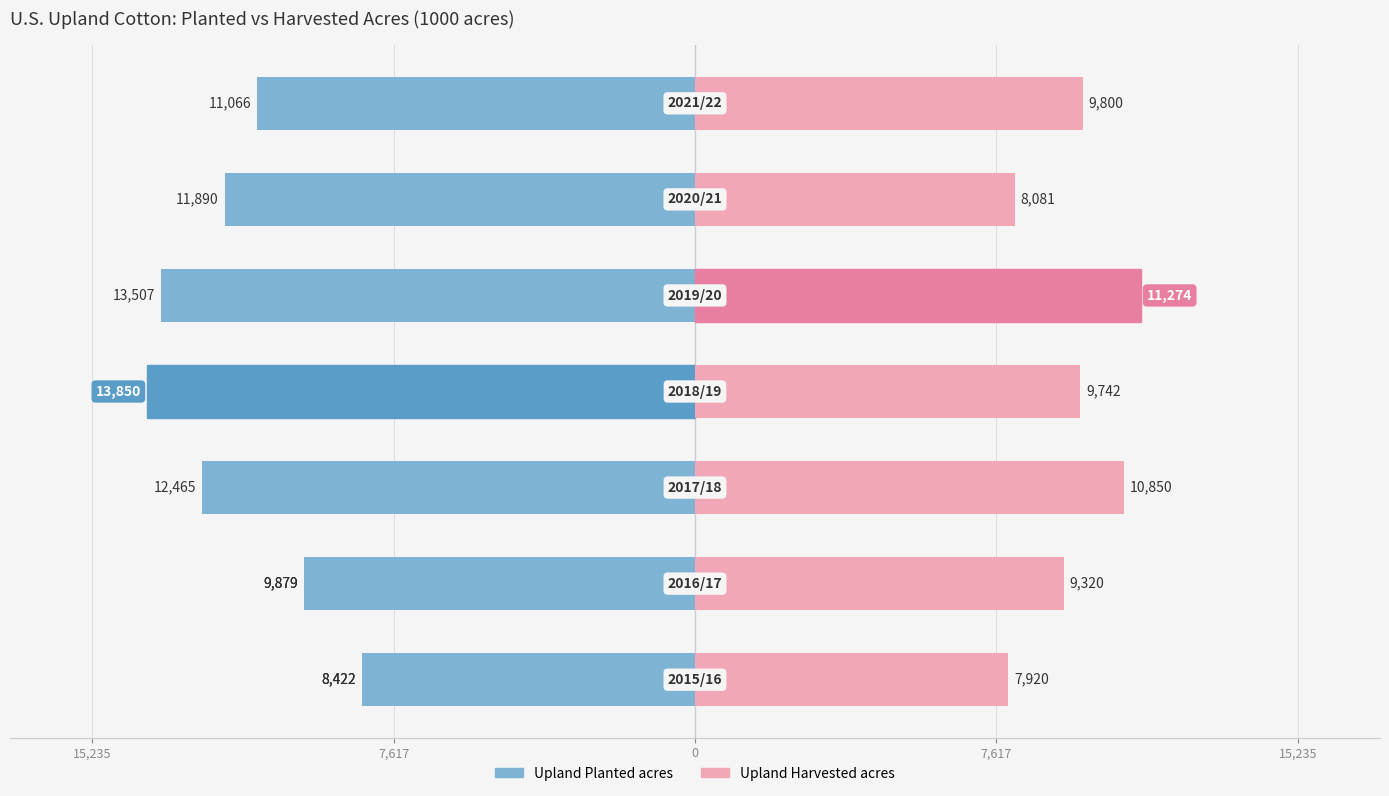

How many values in the Upland Planted acres series exceed -11890?

3